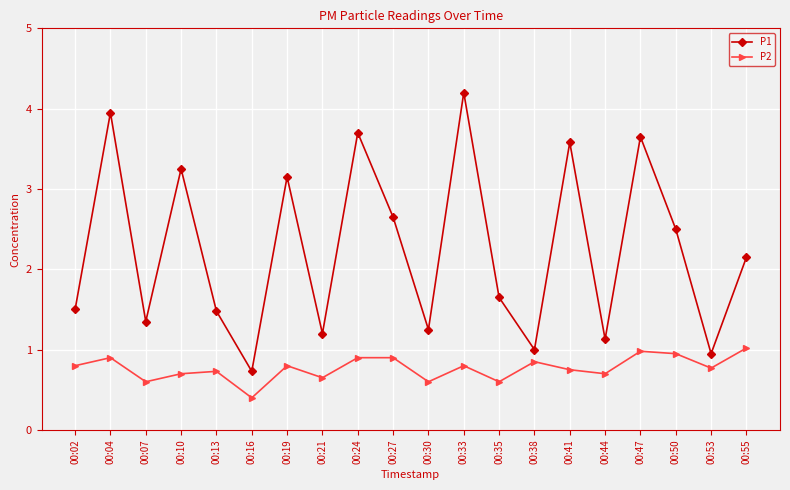

Which series changed the most between 00:19 and 00:30?

P1